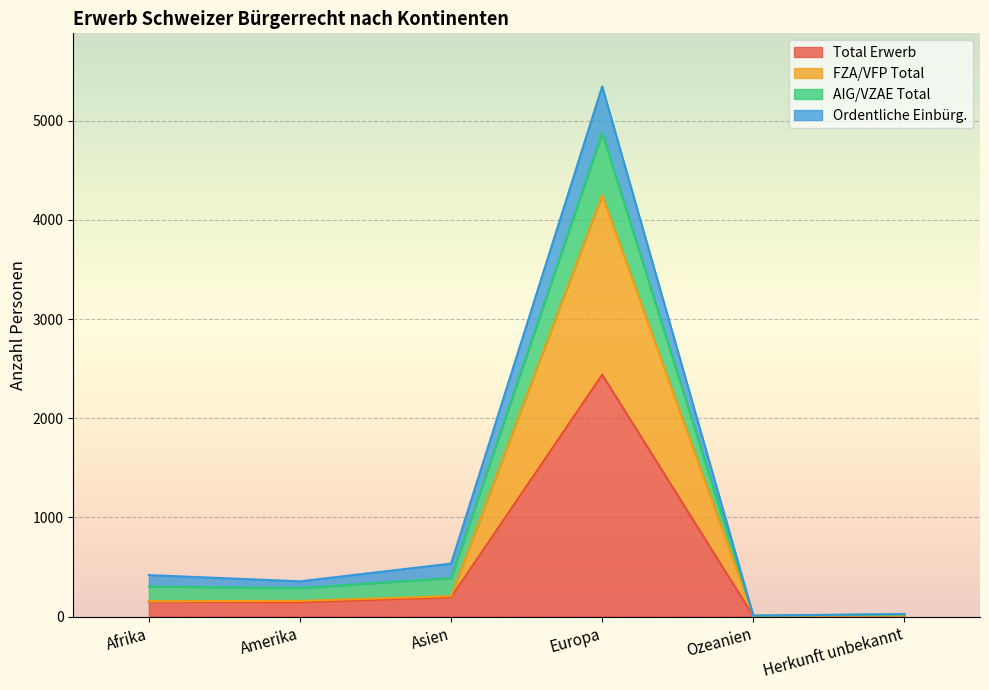

At which label does Total Erwerb reach its peak?

Europa